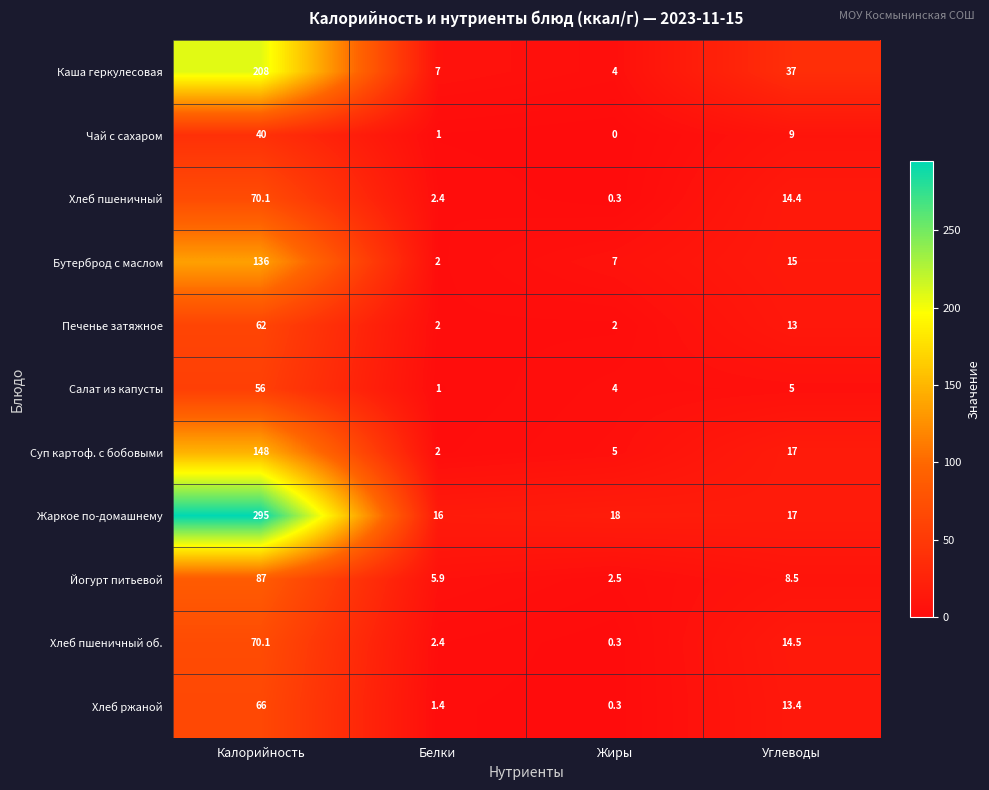

Where does the Чай с сахаром series first go above 9?

Калорийность